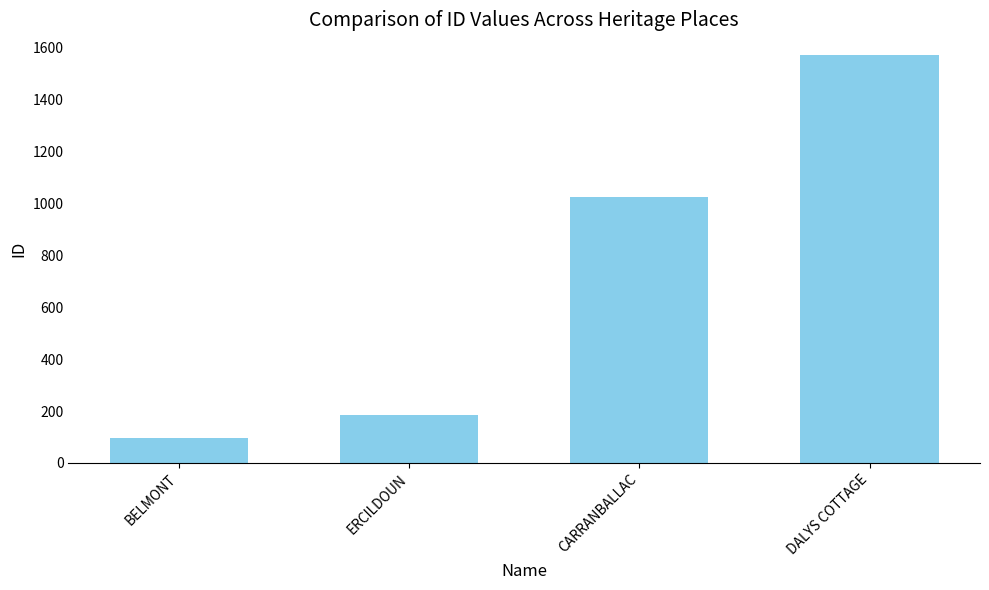

Reading left to right, what are all the values shown in this chart?

BELMONT=95	ERCILDOUN=184	CARRANBALLAC=1023	DALYS COTTAGE=1572